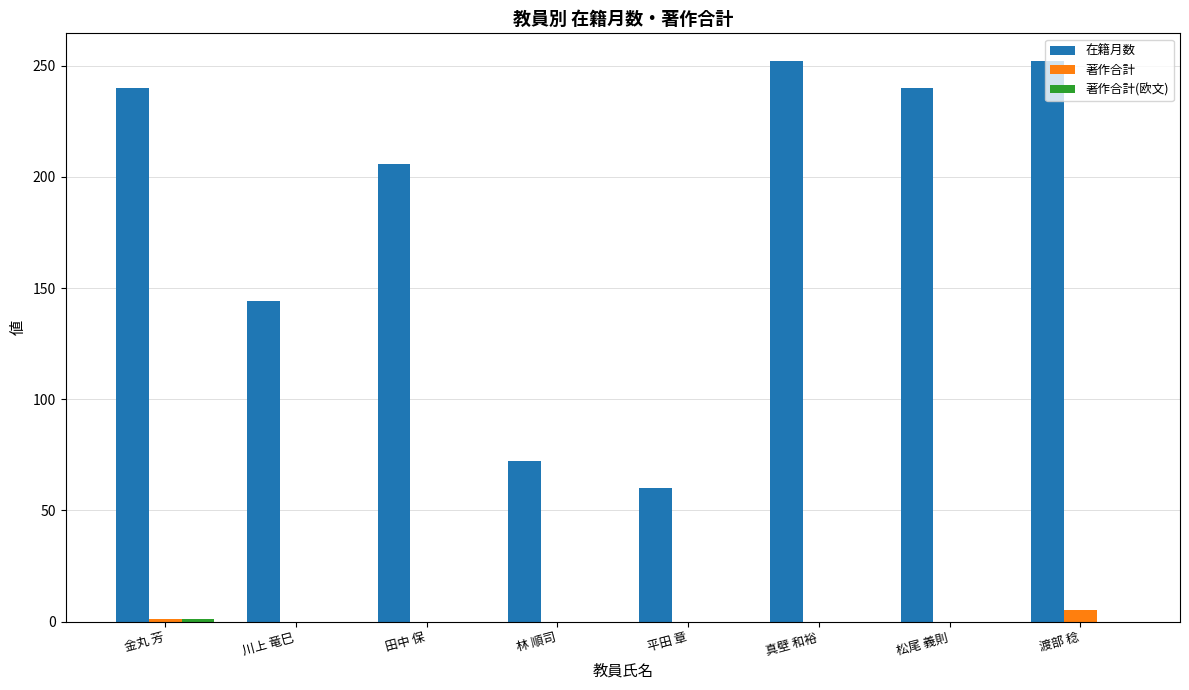

Is the value of 在籍月数 at 松尾 義則 greater than the value of 著作合計 at 林 順司?

Yes